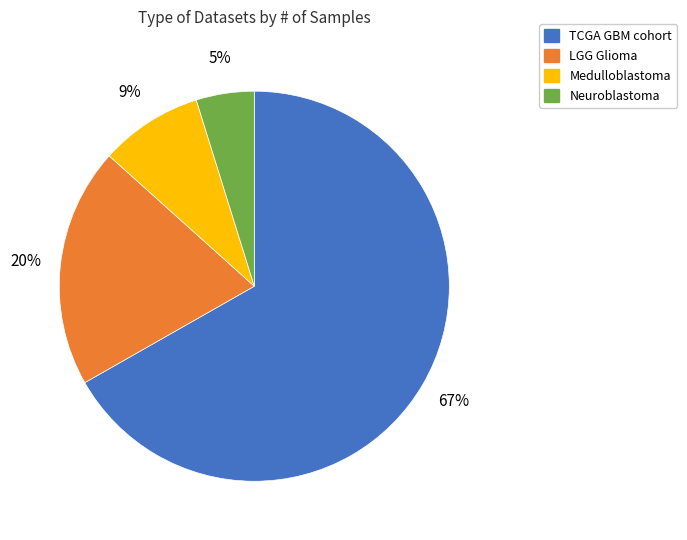

How many segments does this pie chart have?

4